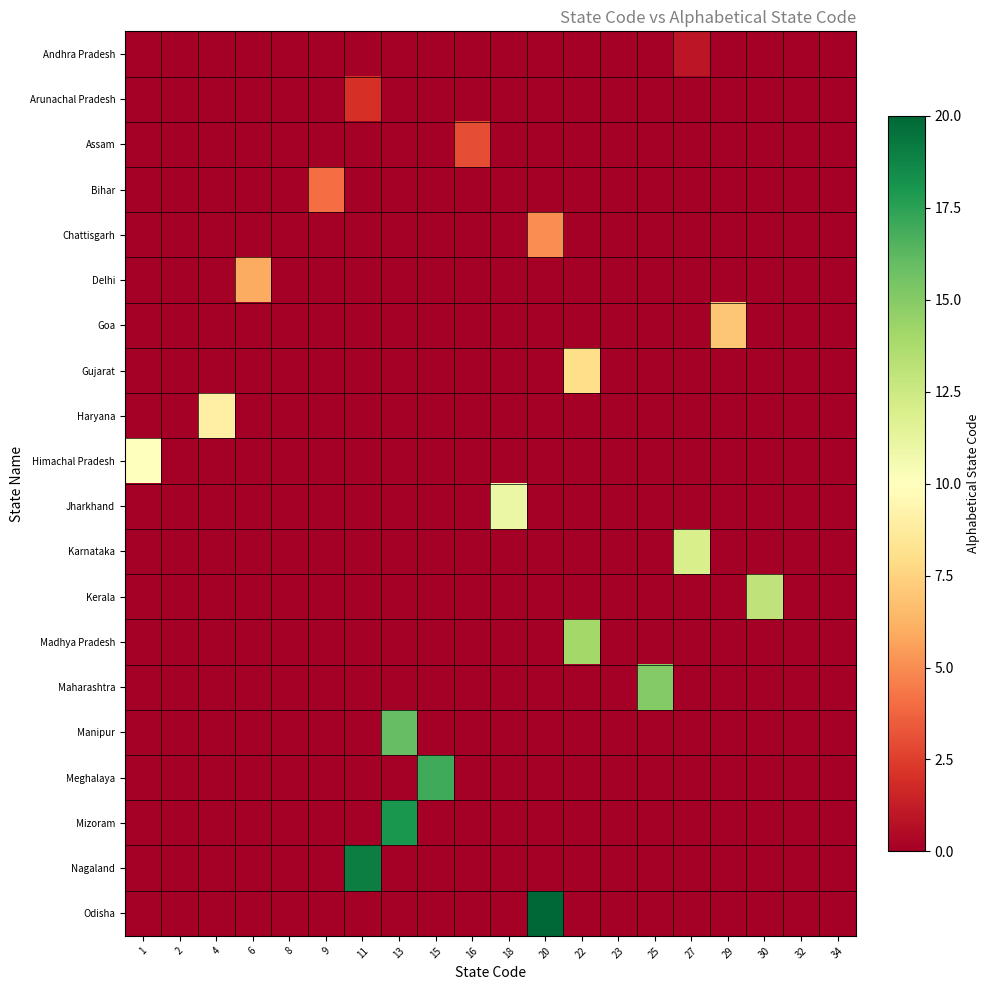

Between 1 and 32, which series saw the biggest shift?

Himachal Pradesh